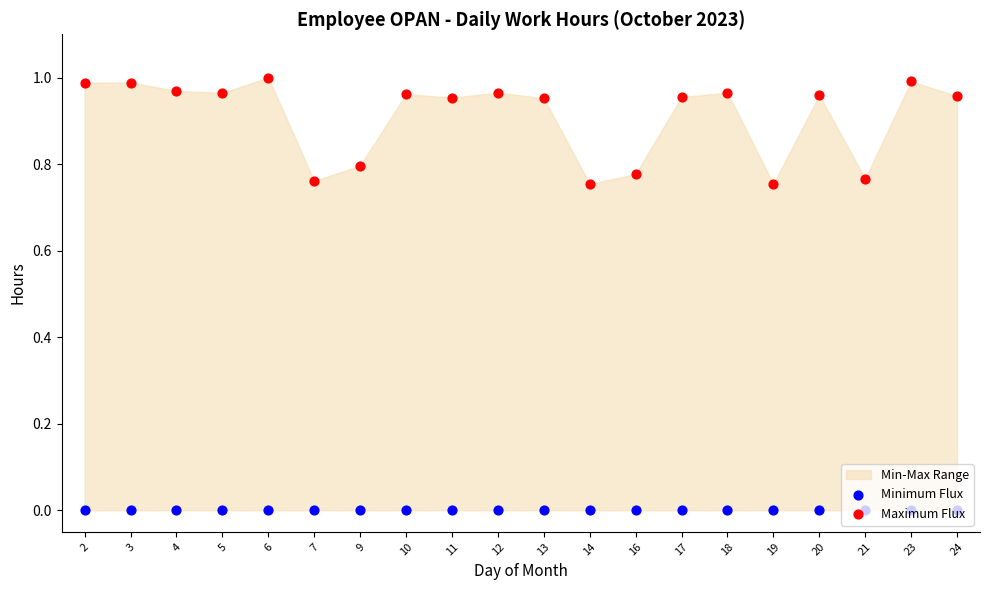

Which series has the largest total across all categories?

Maximum Flux